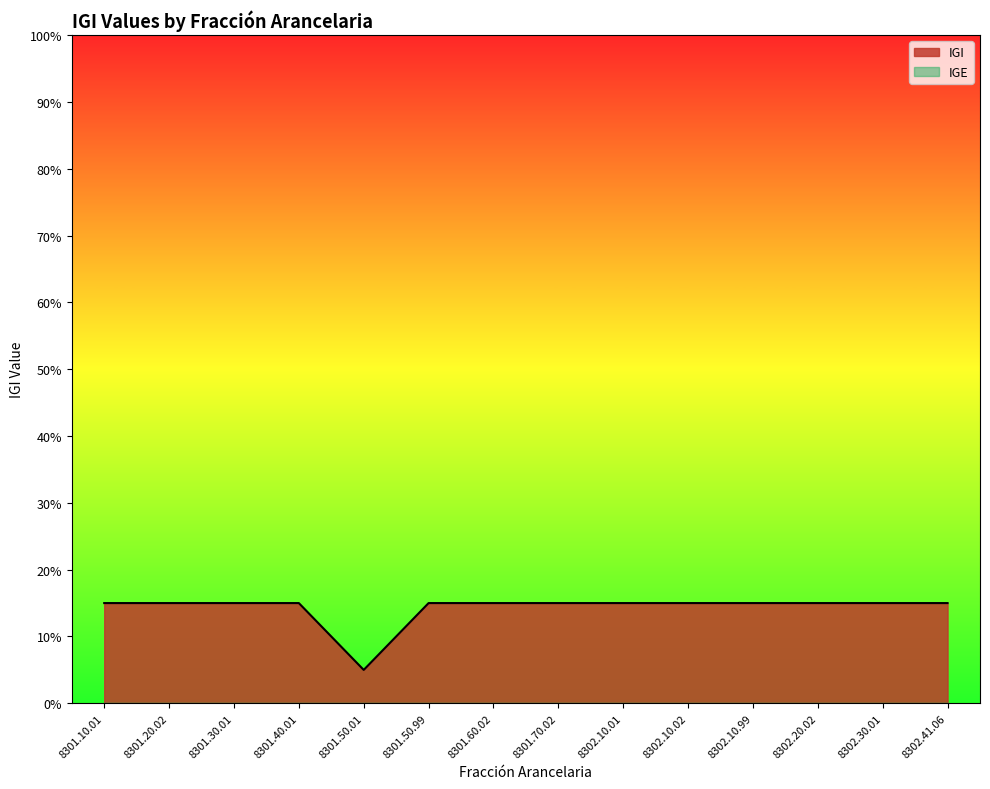

Which category has the lowest value across all series?

8301.50.01